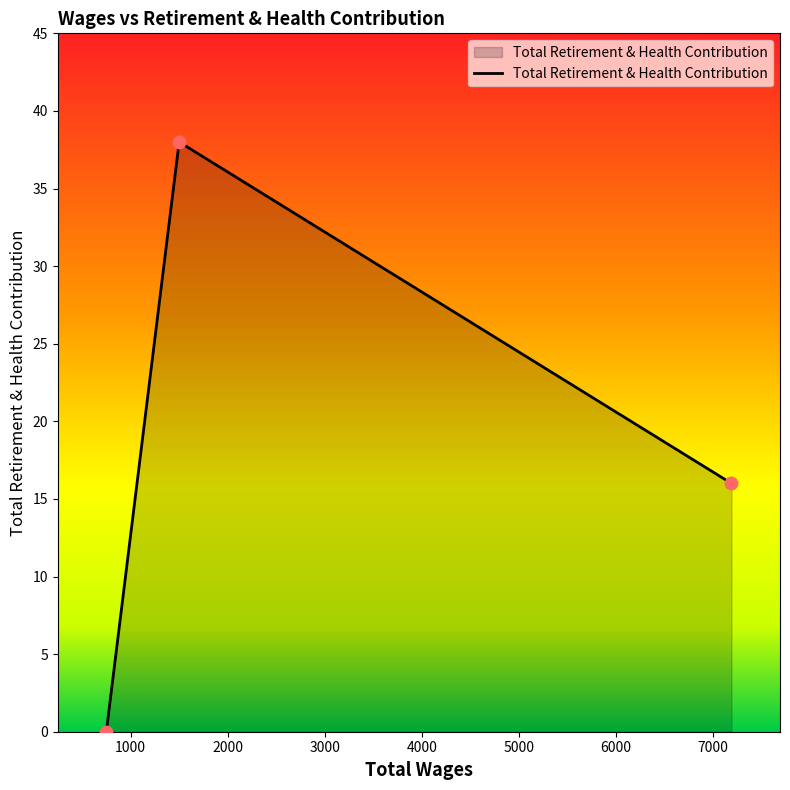

What is the difference between the maximum and minimum values?

38